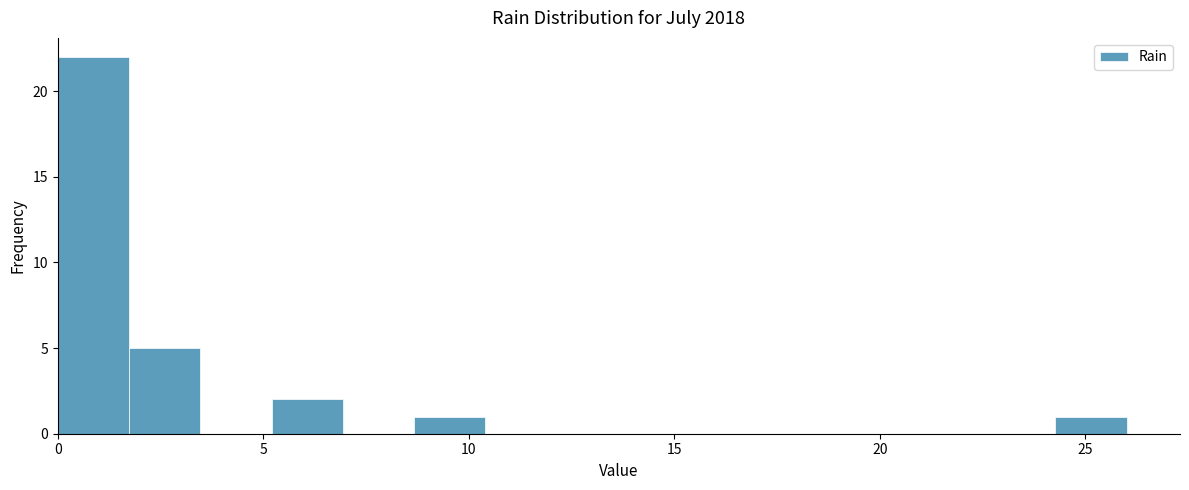

Read against the x-axis, roughly where is the centre of the tallest bar?

1.0